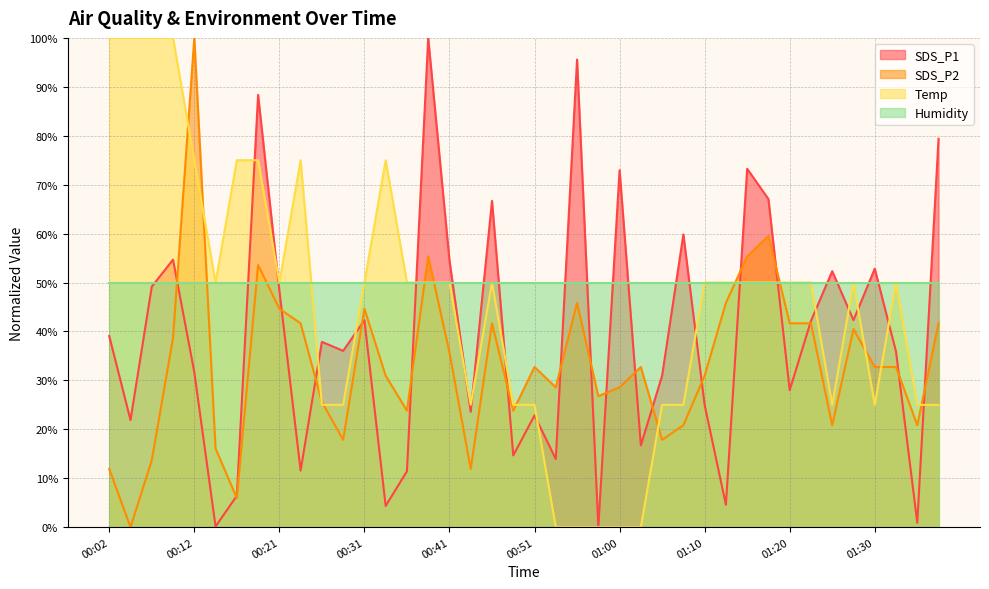

True or false: Temp and SDS_P2 cross at least once.

True